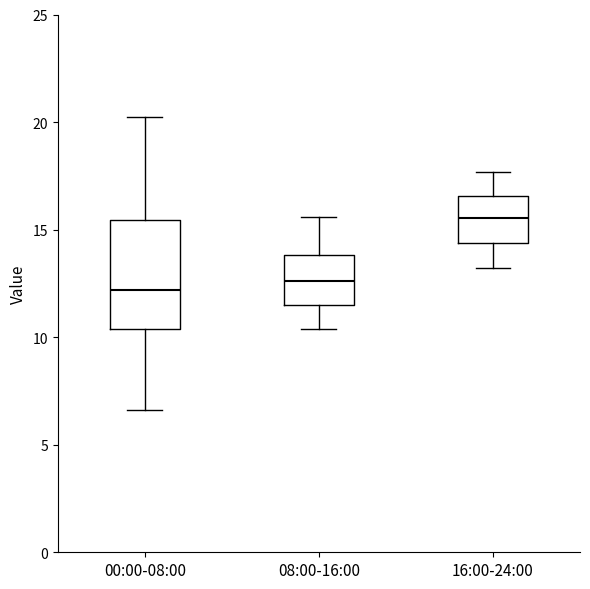

Where is the lower edge of the box for 08:00-16:00 on the y-axis? The values are not printed on the chart, so give them approximately, as read against the axis.

11.5